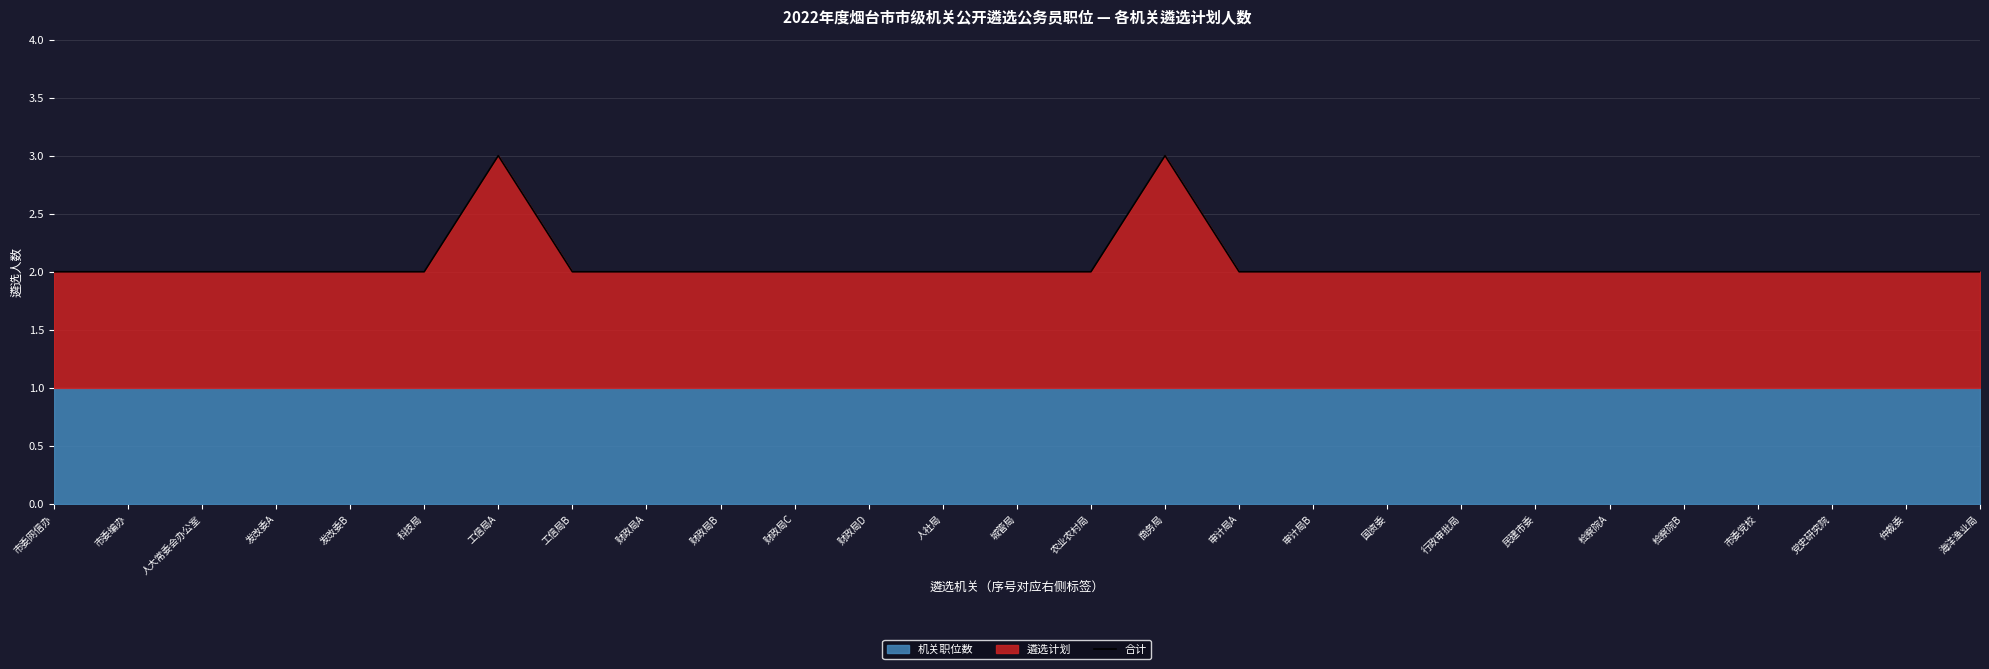

At which category does the data reach its first local peak?

工信局A